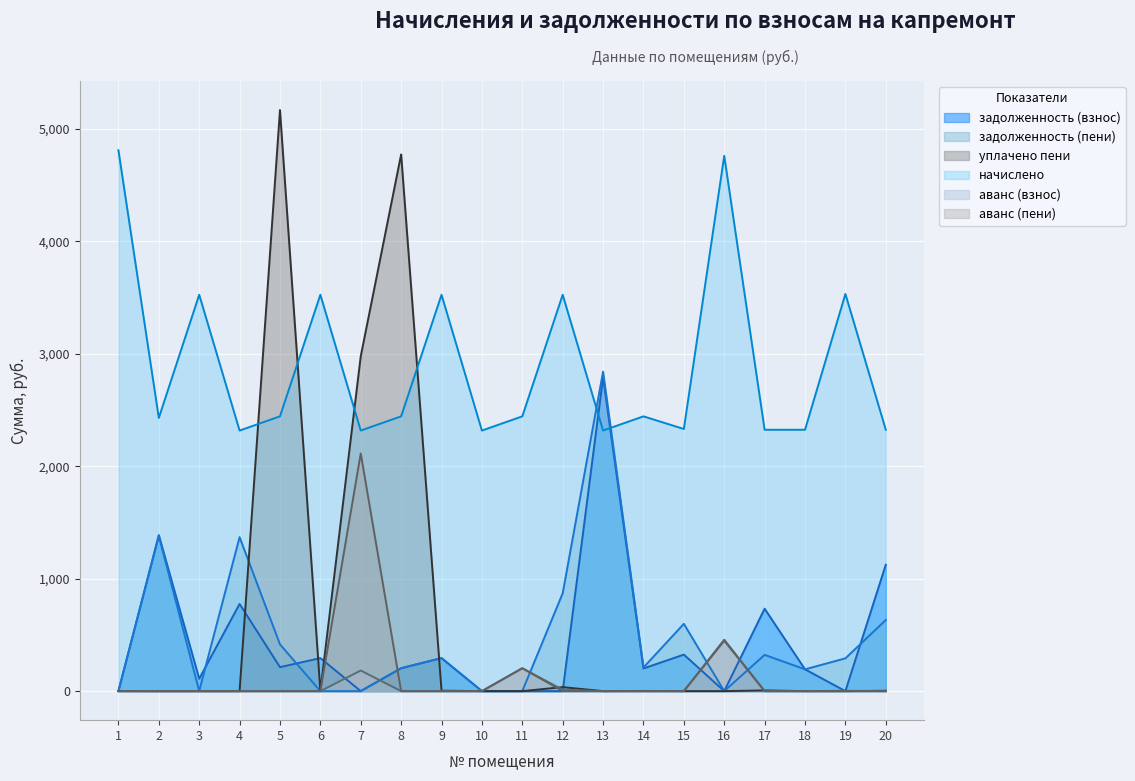

Count the number of data series in this chart.

6